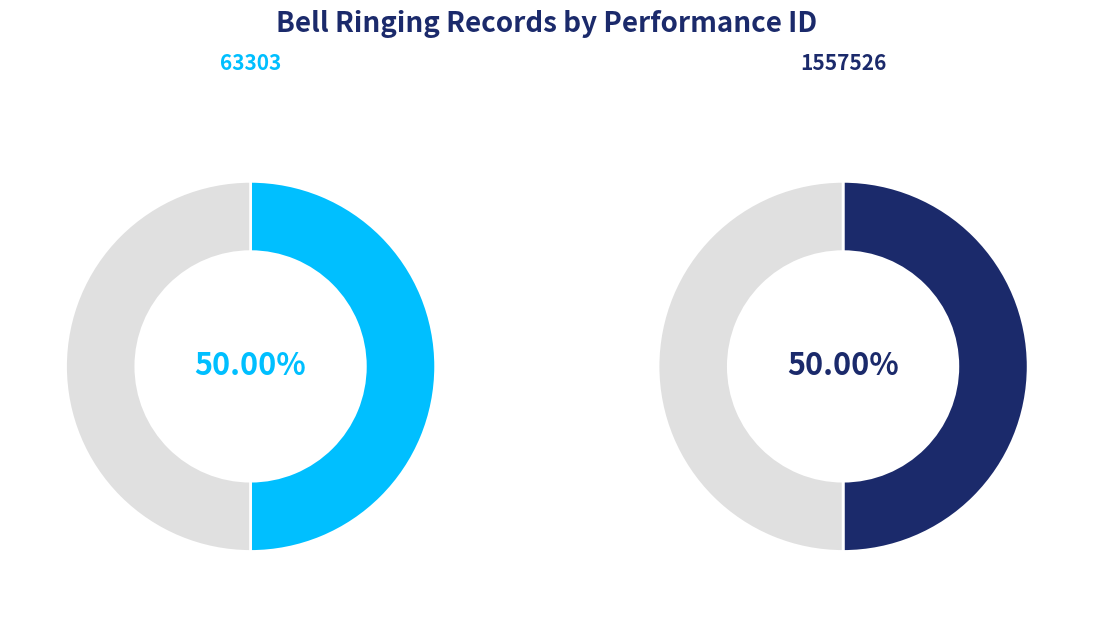

To the nearest percent, what percentage of the pie is 63303?

50%